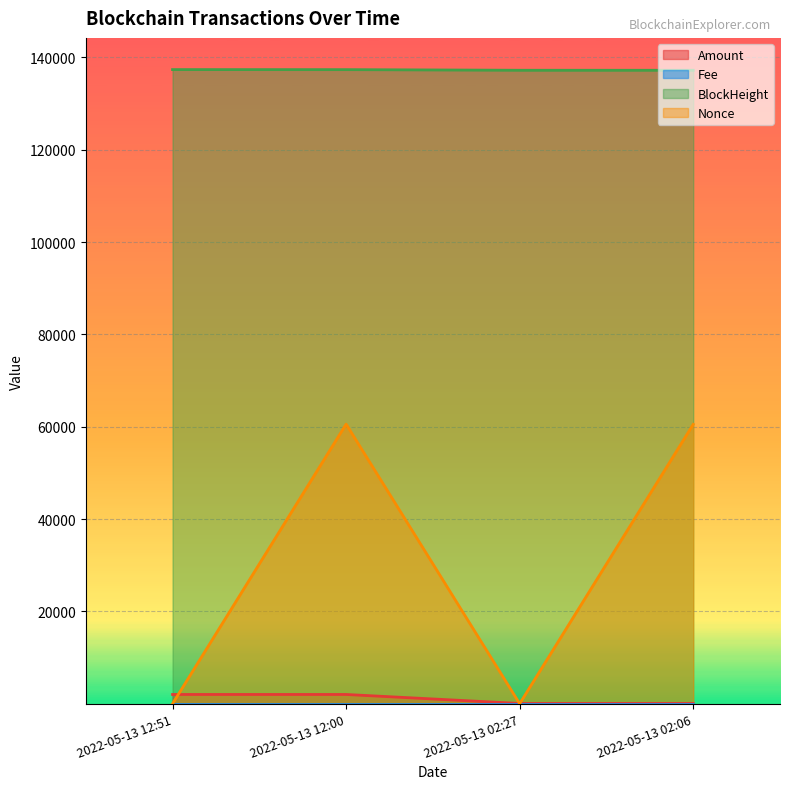

Rank the series by their maximum value, from highest to lowest.

BlockHeight, Nonce, Amount, Fee